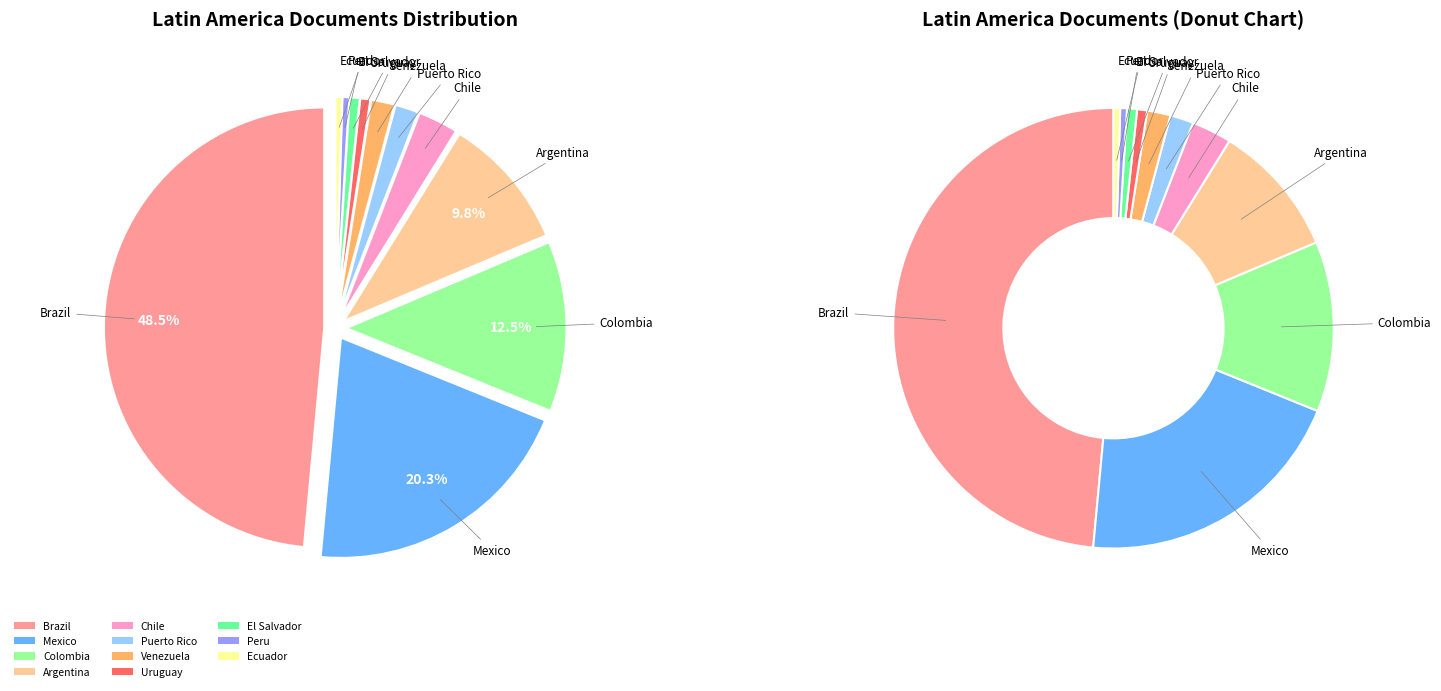

Is it true that Peru is 0% of the pie?

True